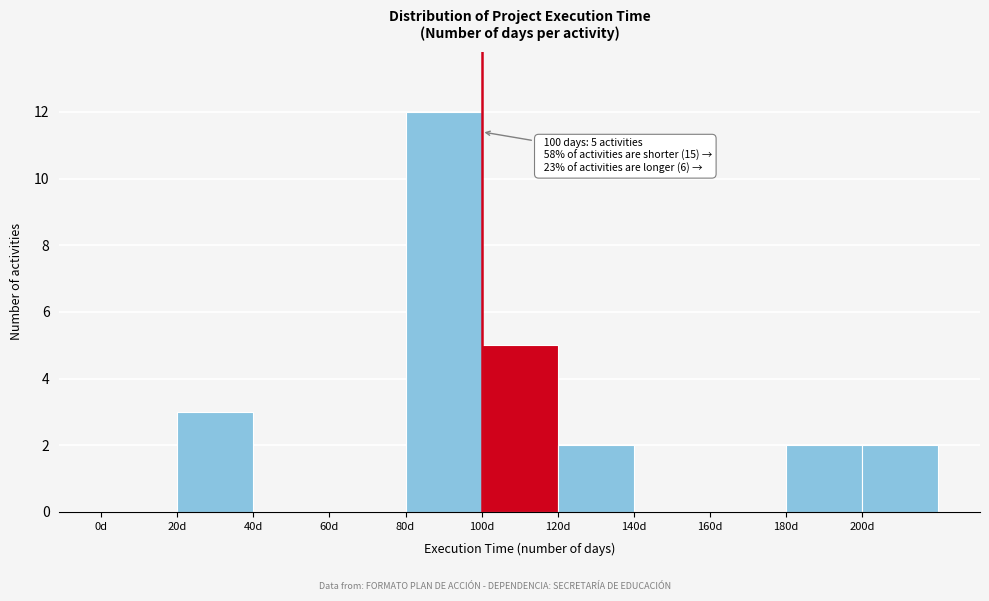

Over which range of the x-axis is the bar tallest?

80 to 100